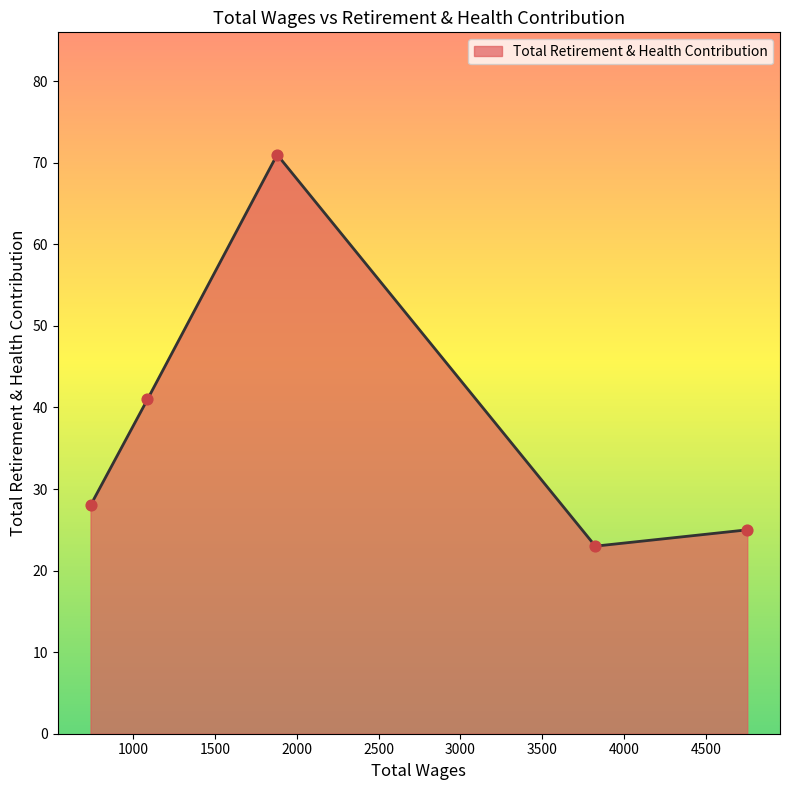

What is the average value?

38